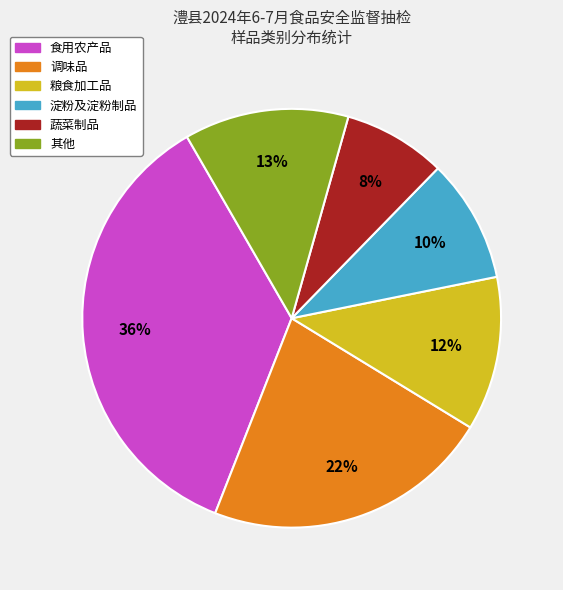

Does any single category account for the majority?

No